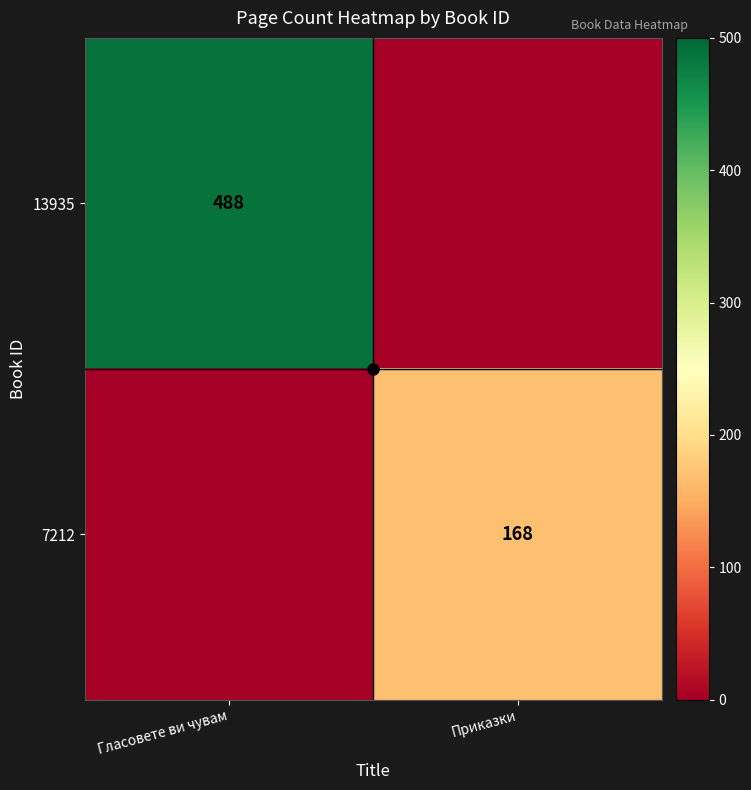

Is it true that 13935 equals 294 at Гласовете ви чувам?

False